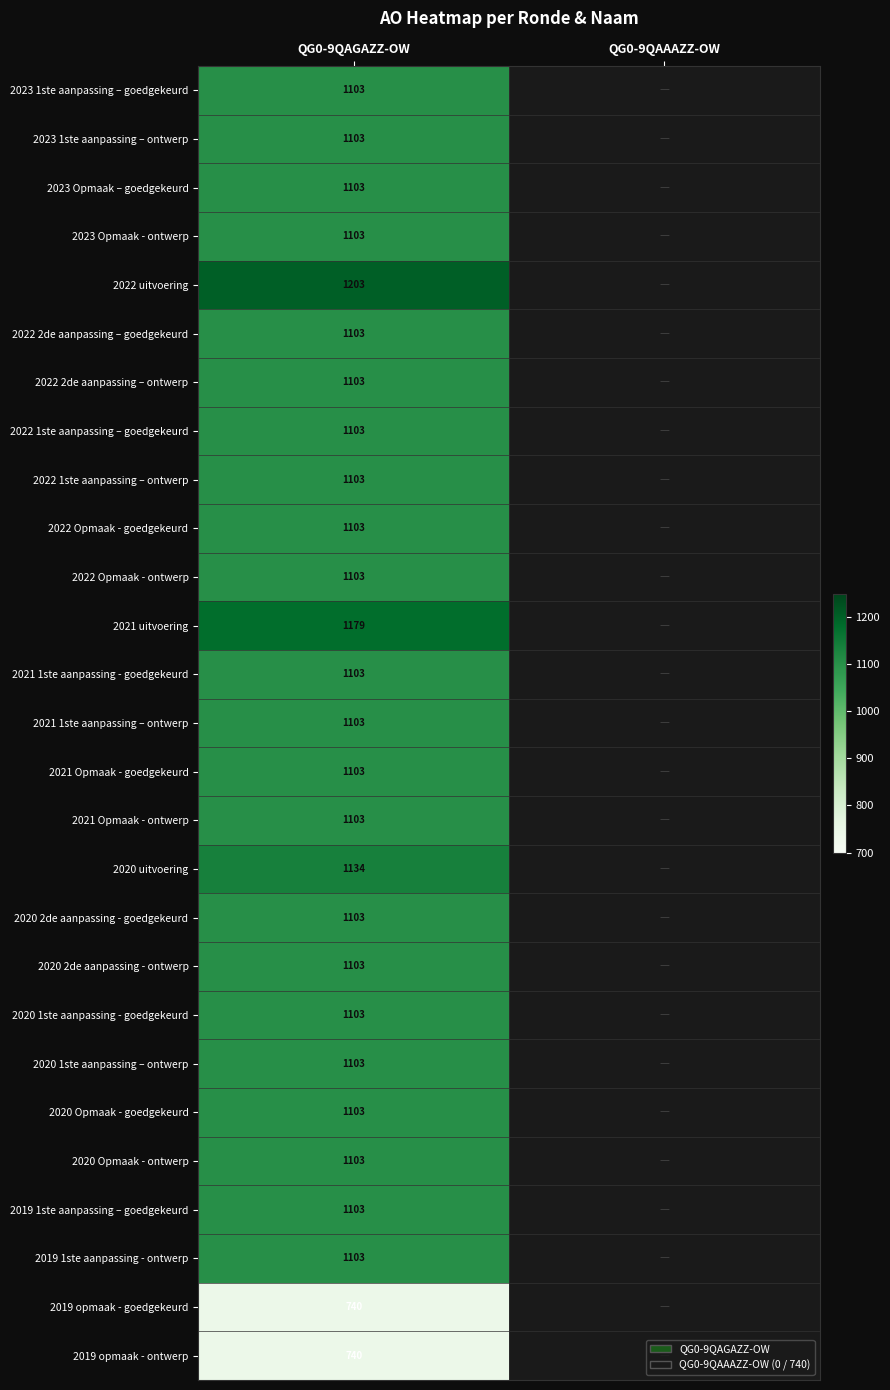

What is the total value across all series at QG0-9QAGAZZ-OW?

29262